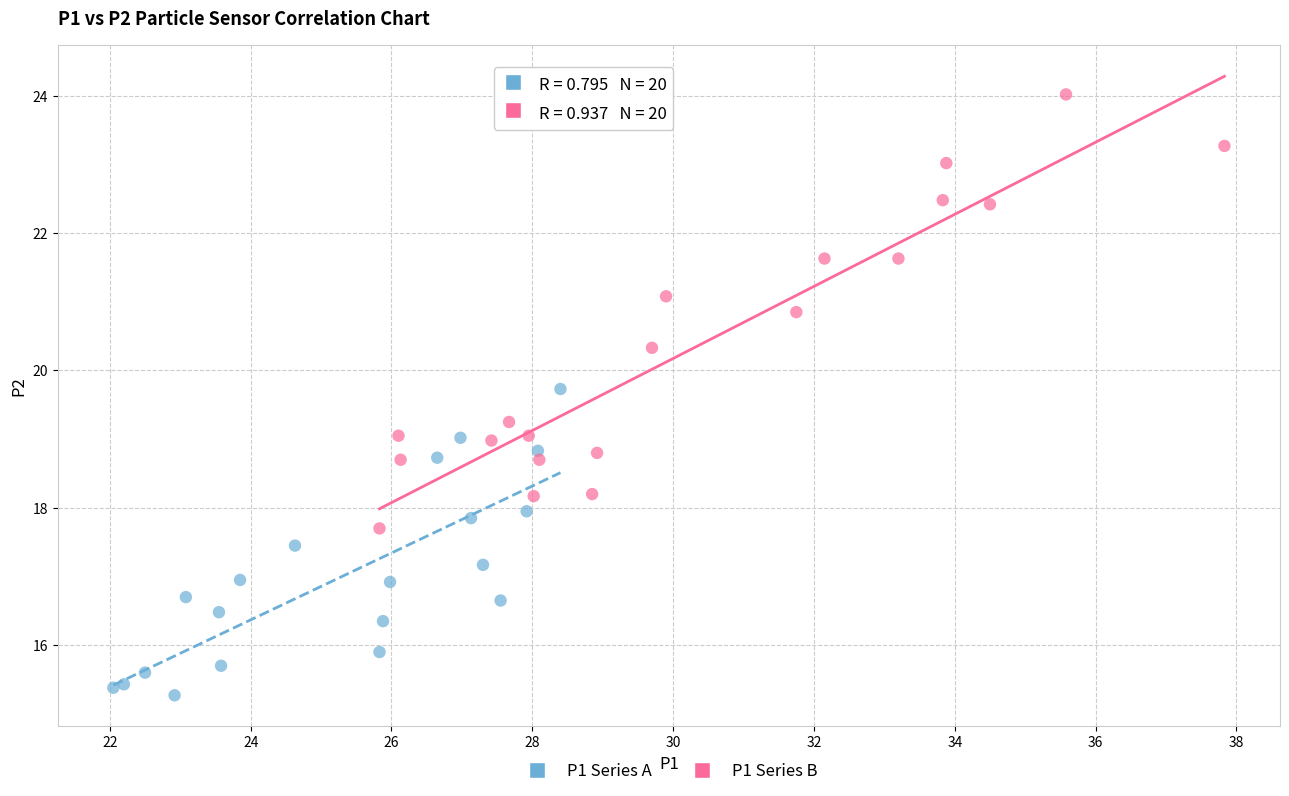

Which series contains the highest Y value?

P1 Series B